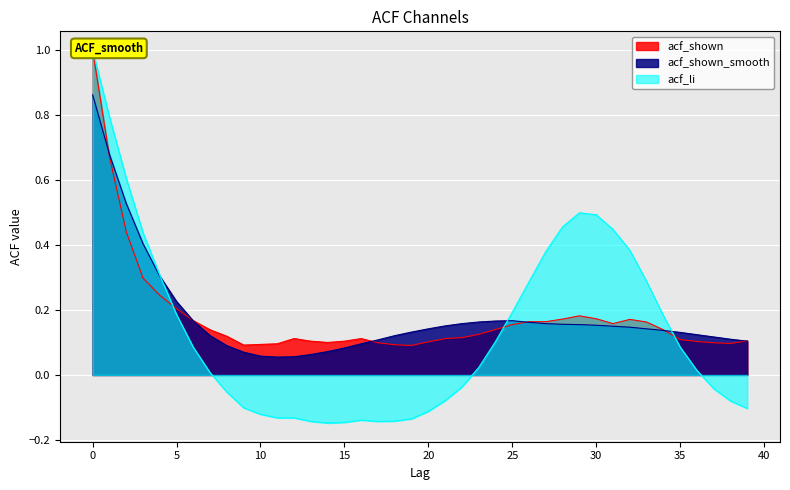

The value of acf_shown_smooth at 37 is 0.1. True or false?

True